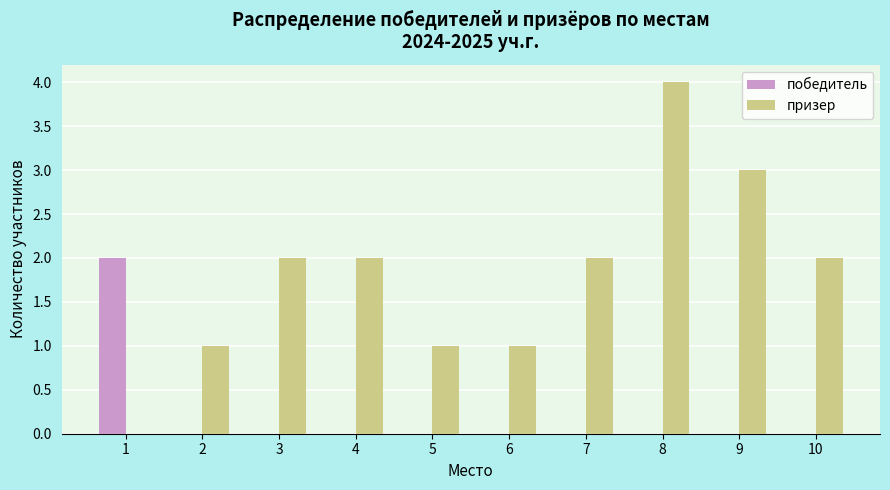

Count the призер values in the range 1 to 2.

7